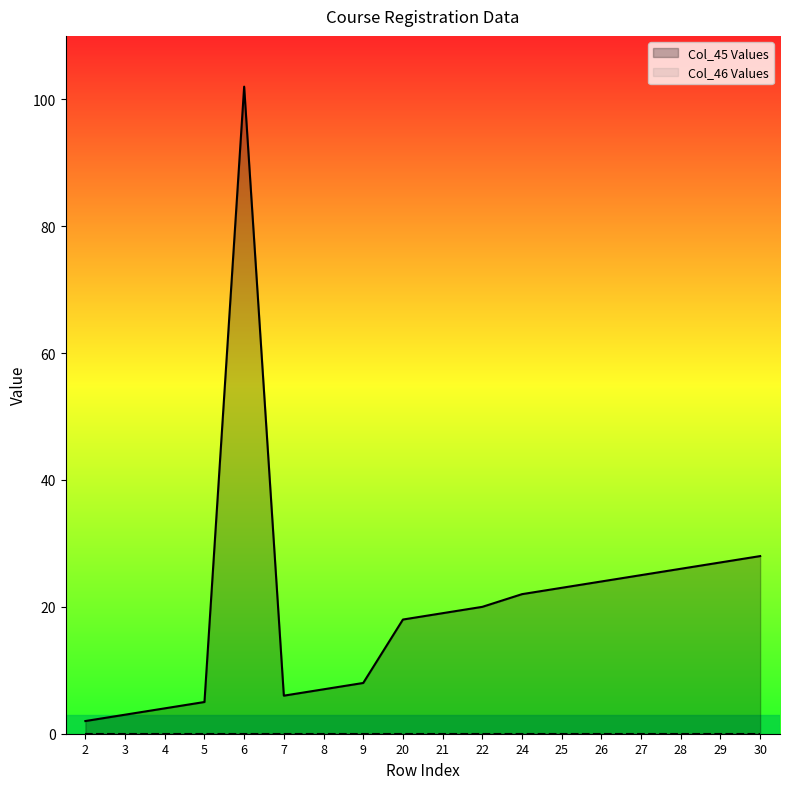

True or false: Col_45 Values has a value of 44 at 28.

False